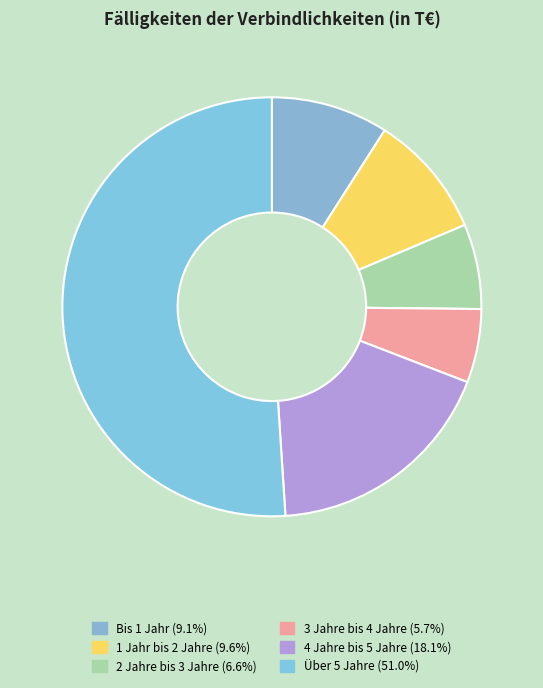

Which category accounts for the majority?

Über 5 Jahre